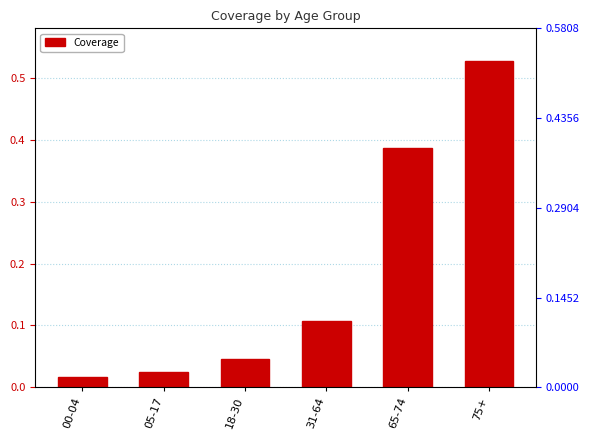

What is the difference between the values at 75+ and 18-30?

0.5